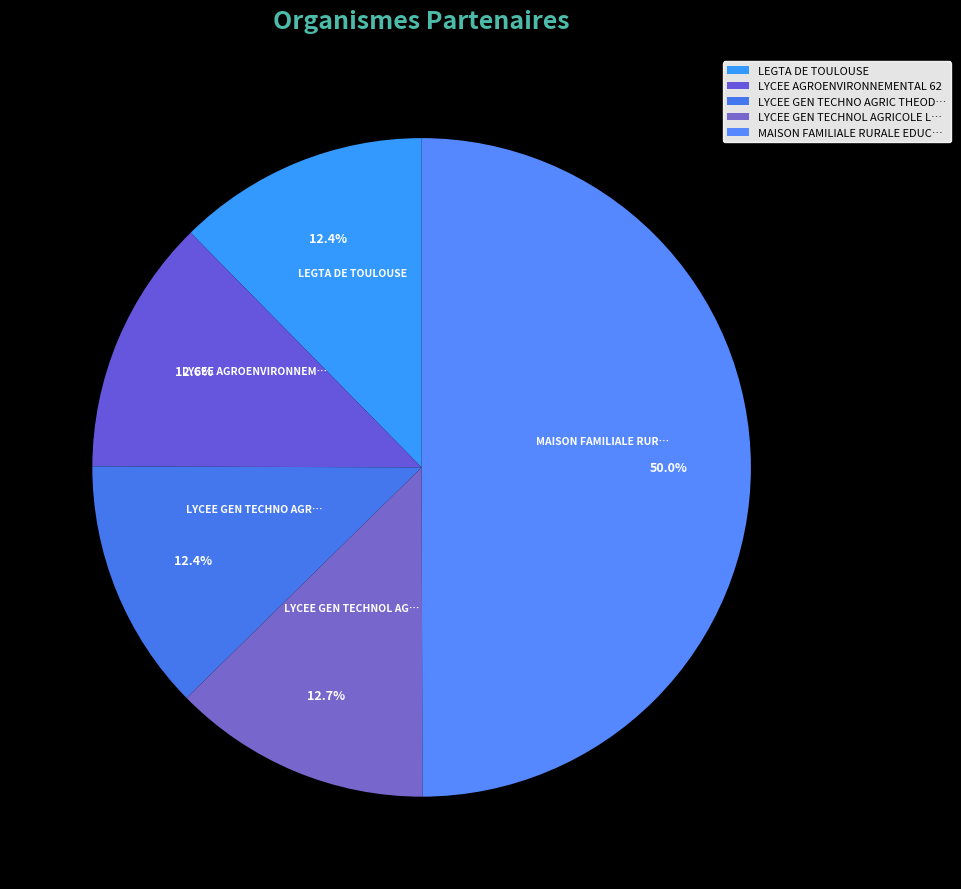

Is there a majority slice in this chart?

No